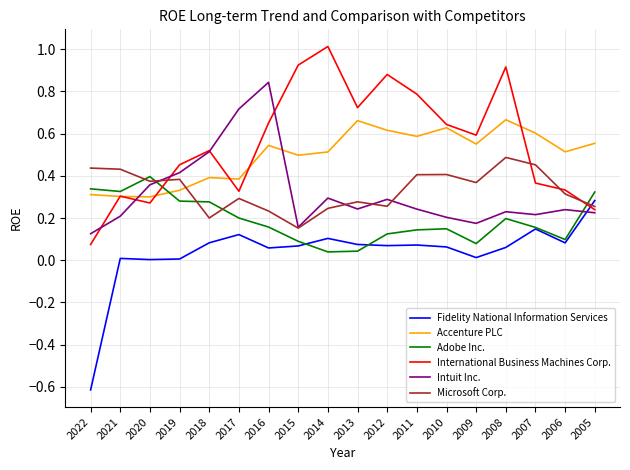

What is the maximum value shown in the chart?

1.0